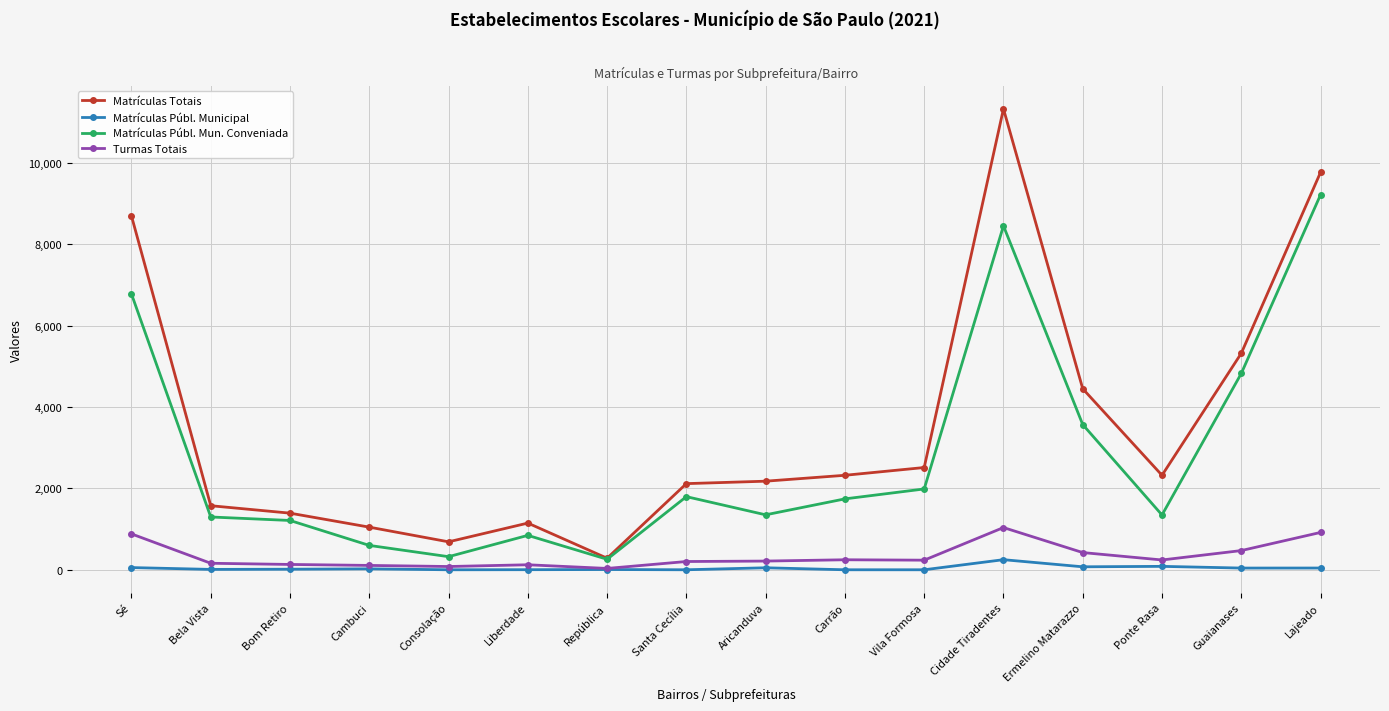

True or false: Matrículas Públ. Municipal and Matrículas Totais intersect in this chart.

False